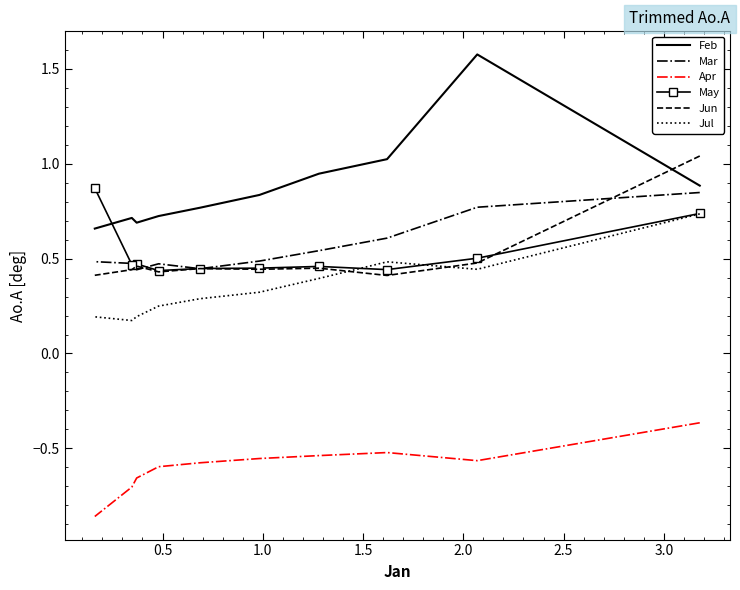

What are all the series names shown in the legend?

Feb, Mar, Apr, May, Jun, Jul